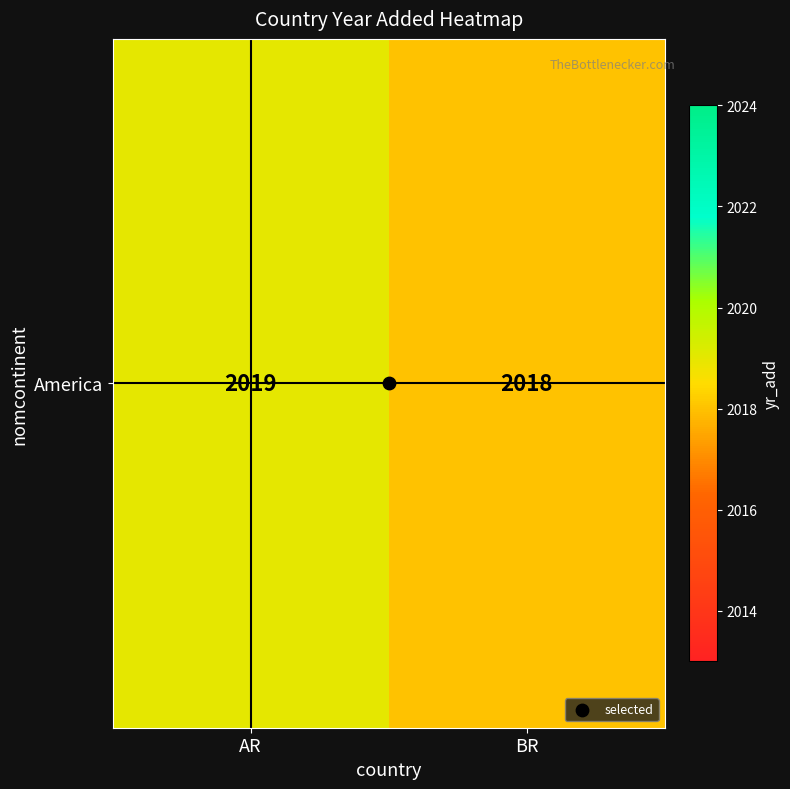

What is the change in value from AR to BR?

-1